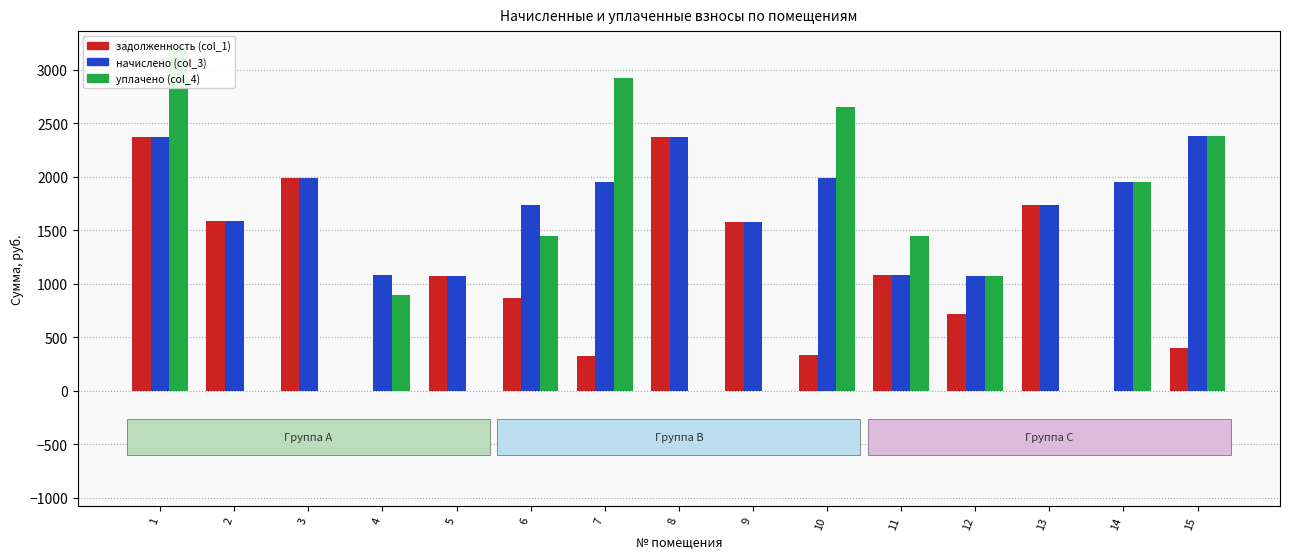

How many values in the уплачено (col_4) series exceed 1070?

8